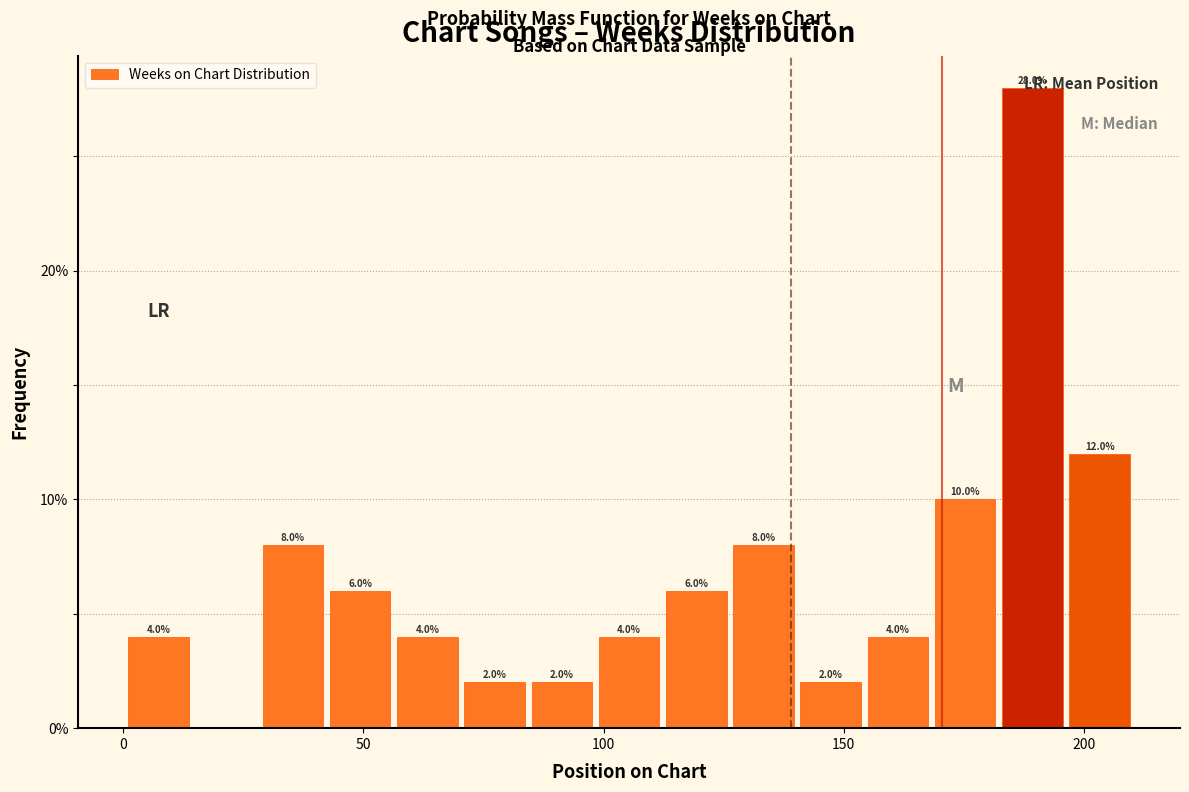

Read against the x-axis, roughly where is the centre of the tallest bar?

190